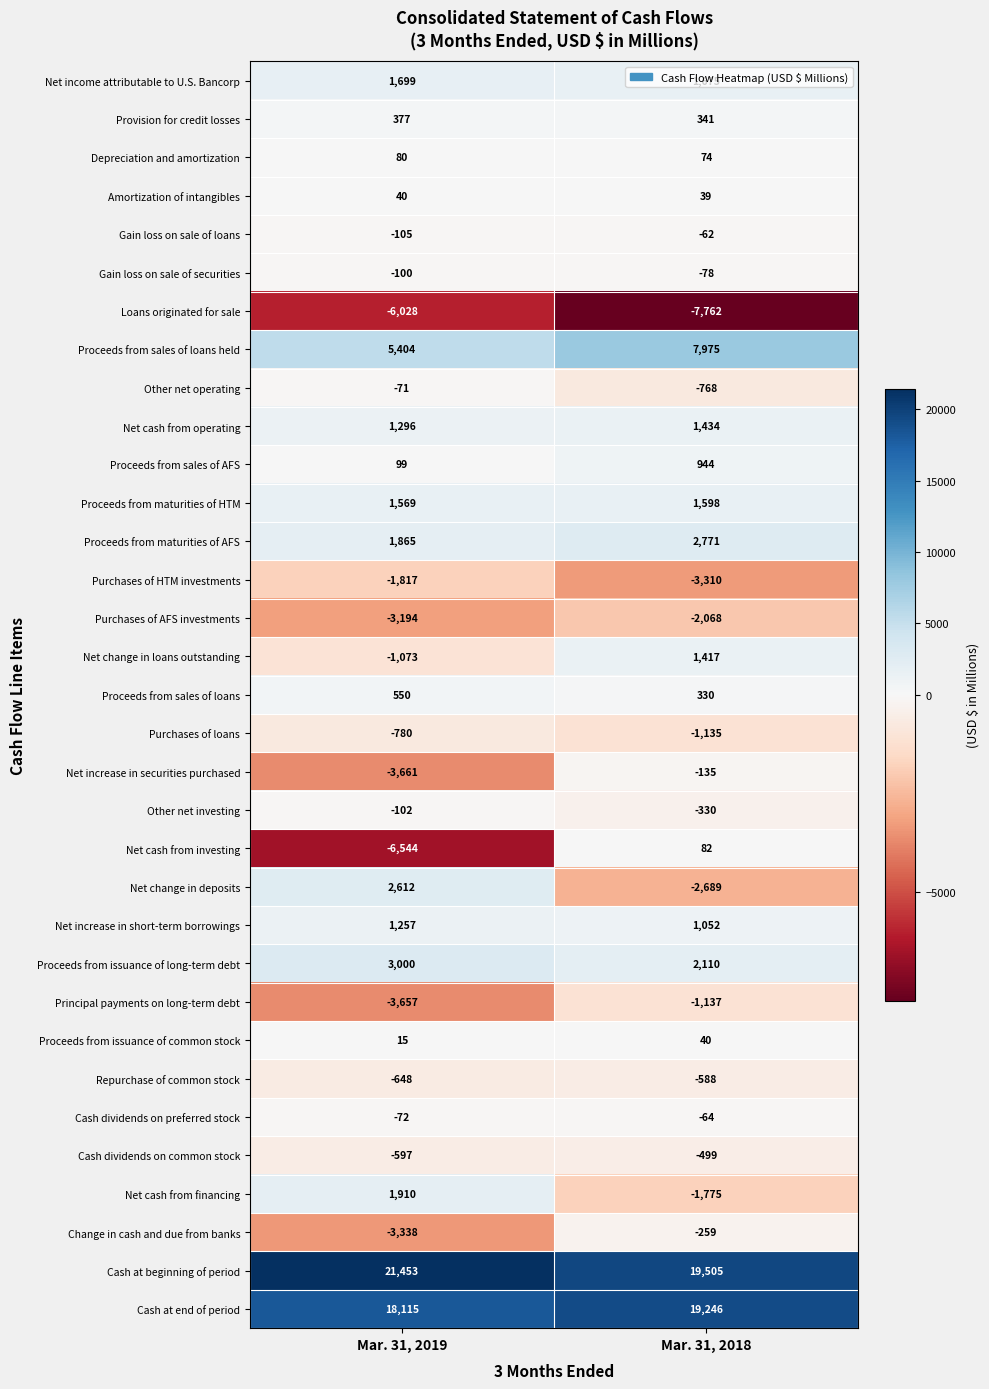

Between Mar. 31, 2019 and Mar. 31, 2018, which series saw the biggest shift?

Net cash from investing